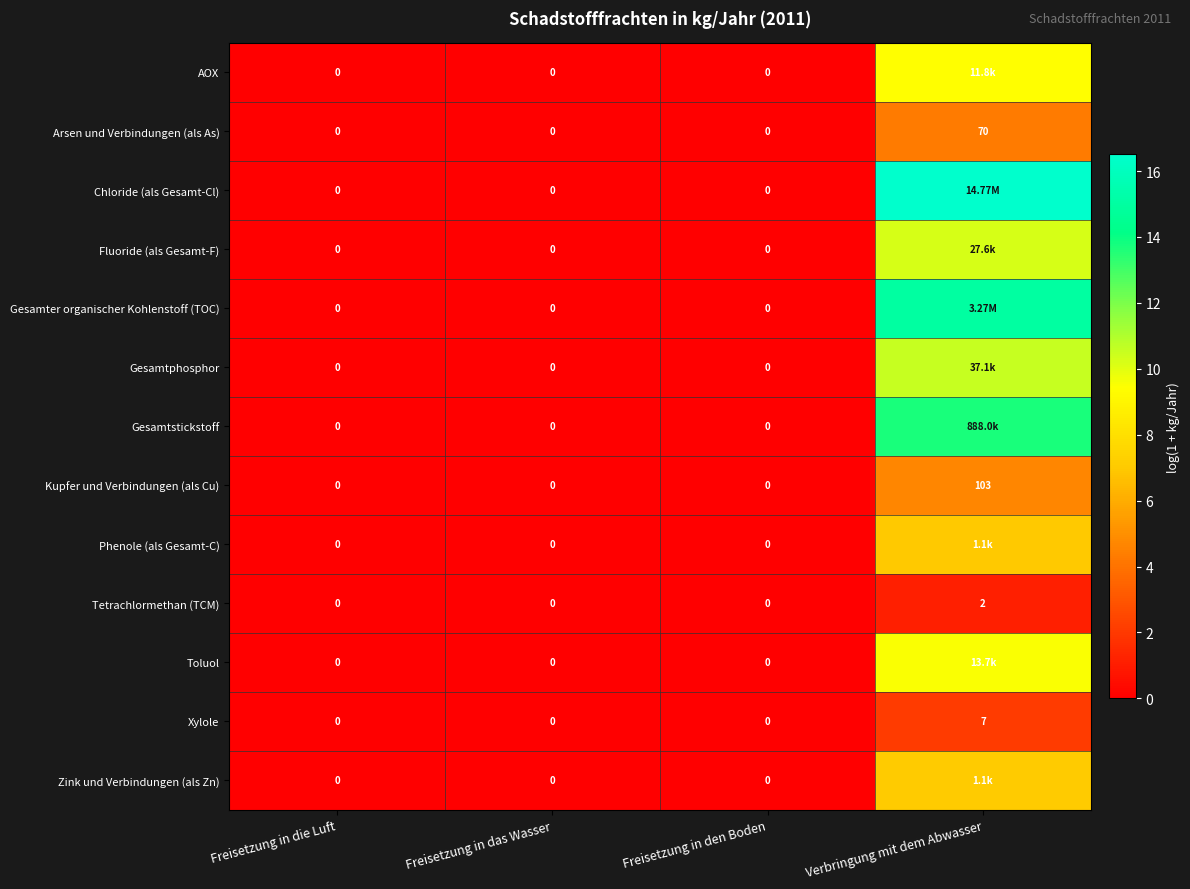

Rank the categories by Fluoride (als Gesamt-F) value from highest to lowest.

Verbringung mit dem Abwasser, Freisetzung in die Luft, Freisetzung in das Wasser, Freisetzung in den Boden